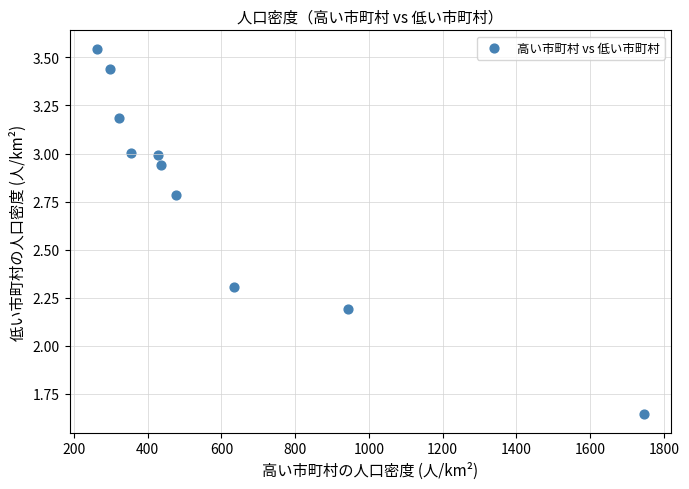

What Y value in the scatter plot is closest to 2?

2.2